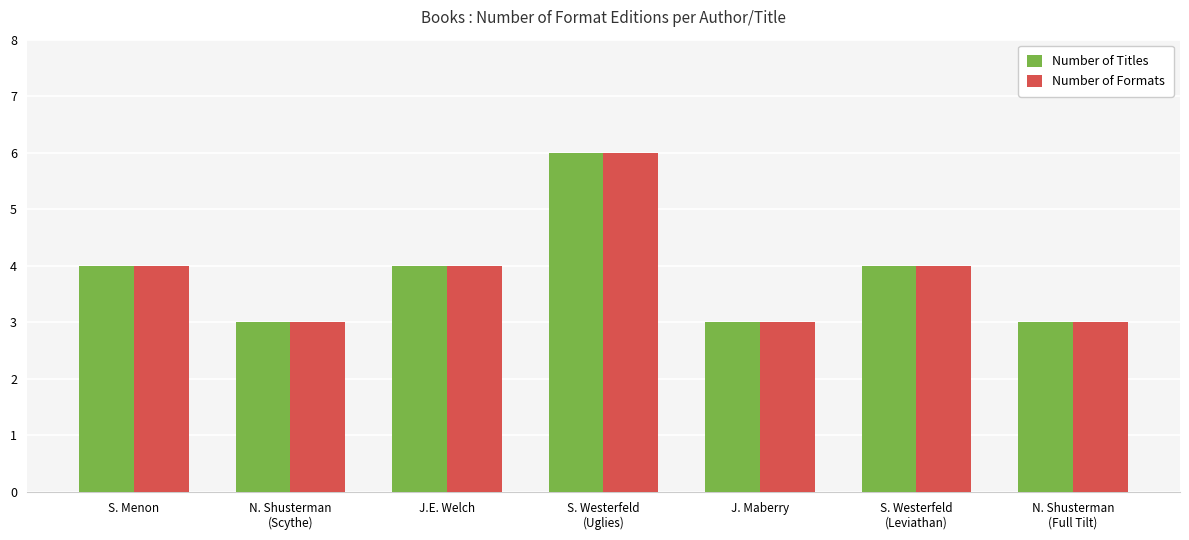

What is the total value across all series at J. Maberry?

6